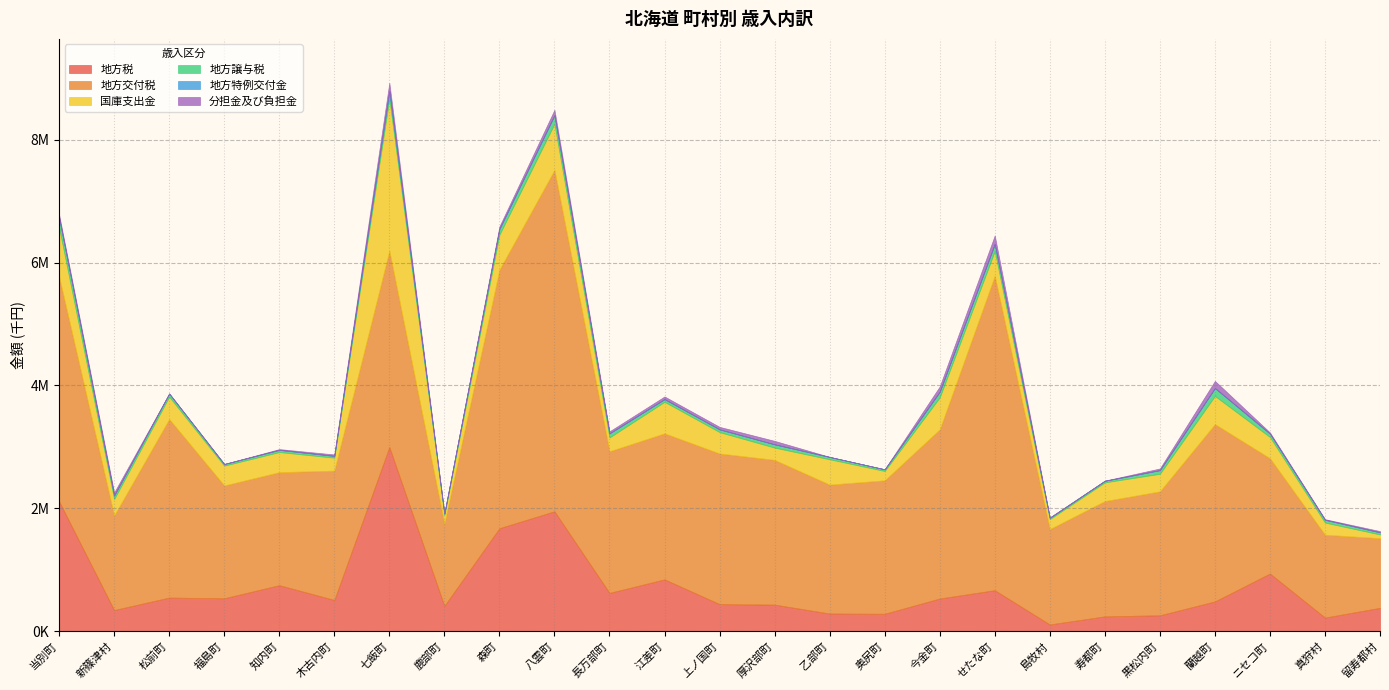

How many interior local peaks does the 地方譲与税 series have?

6